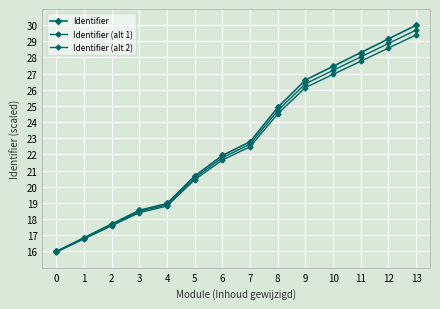

How many lines are shown in the chart?

3